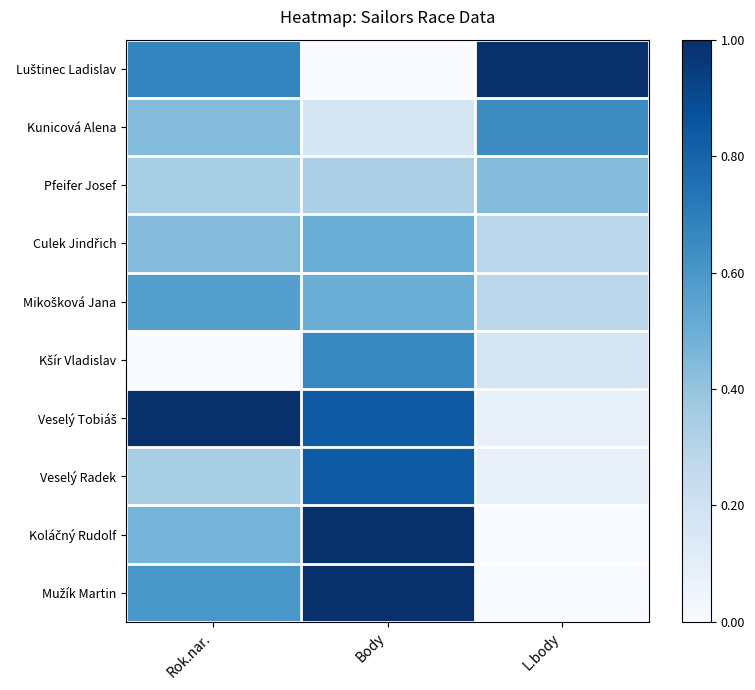

What is the spread (max minus min) of values at L.body?

1.0